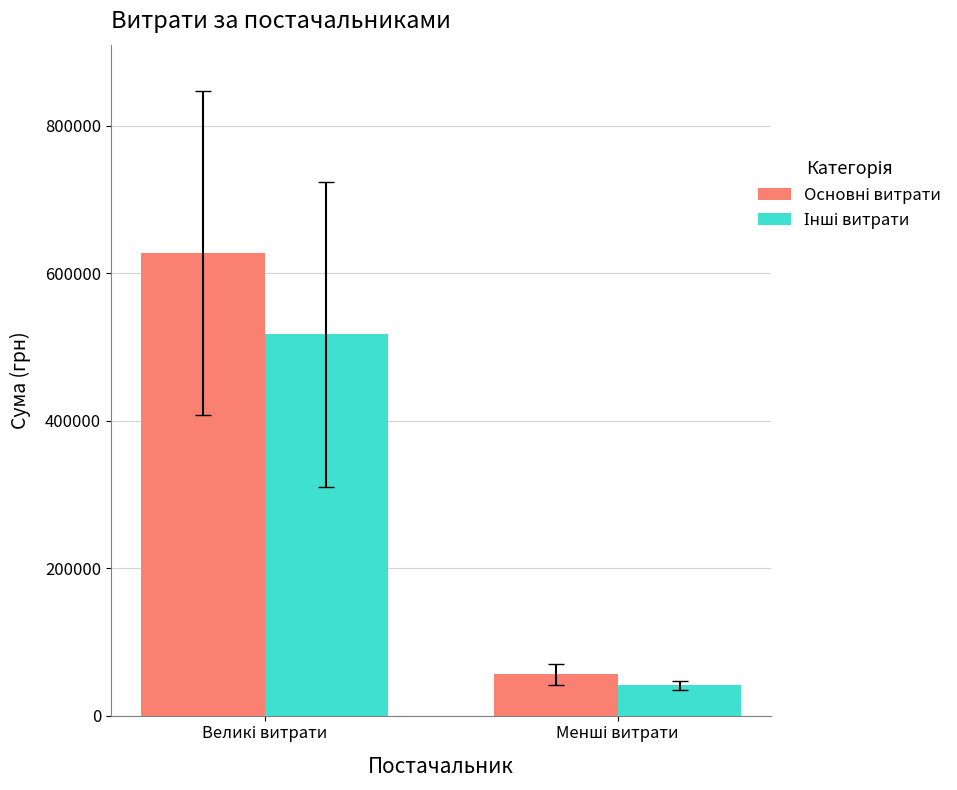

What is the minimum value shown in the chart?

41298.0